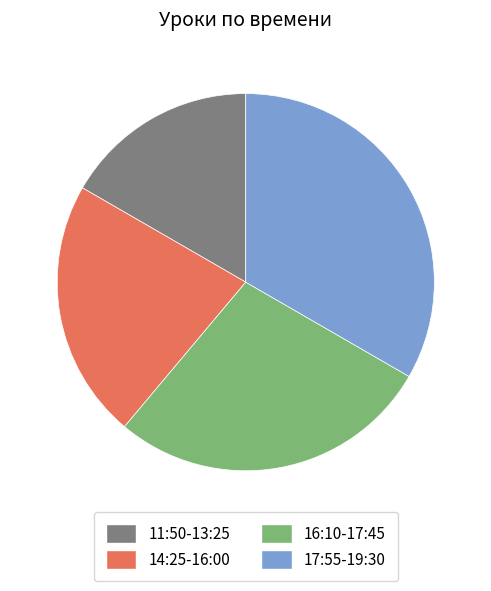

Which has a higher value, 17:55-19:30 or 14:25-16:00?

17:55-19:30